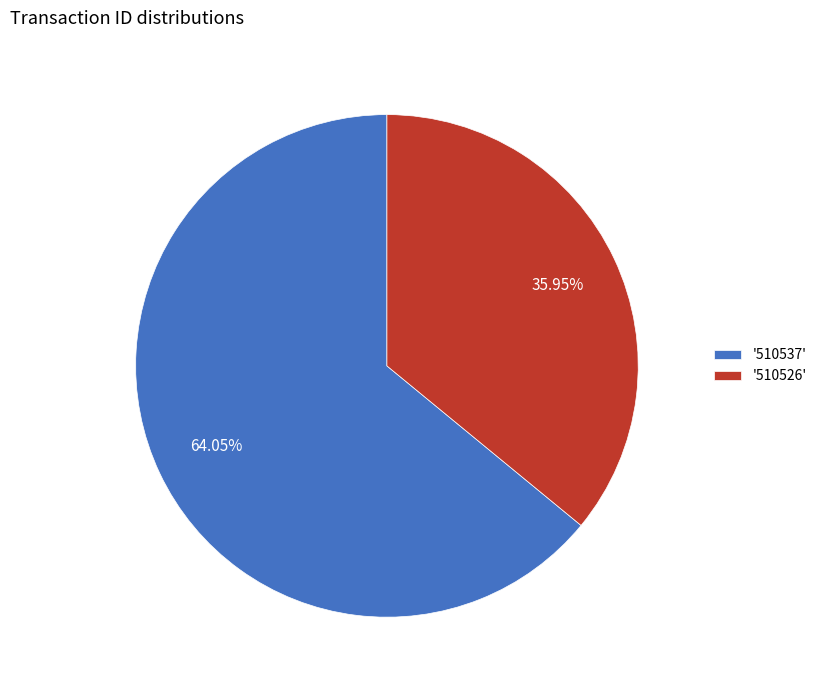

Count the number of slices in the pie.

2